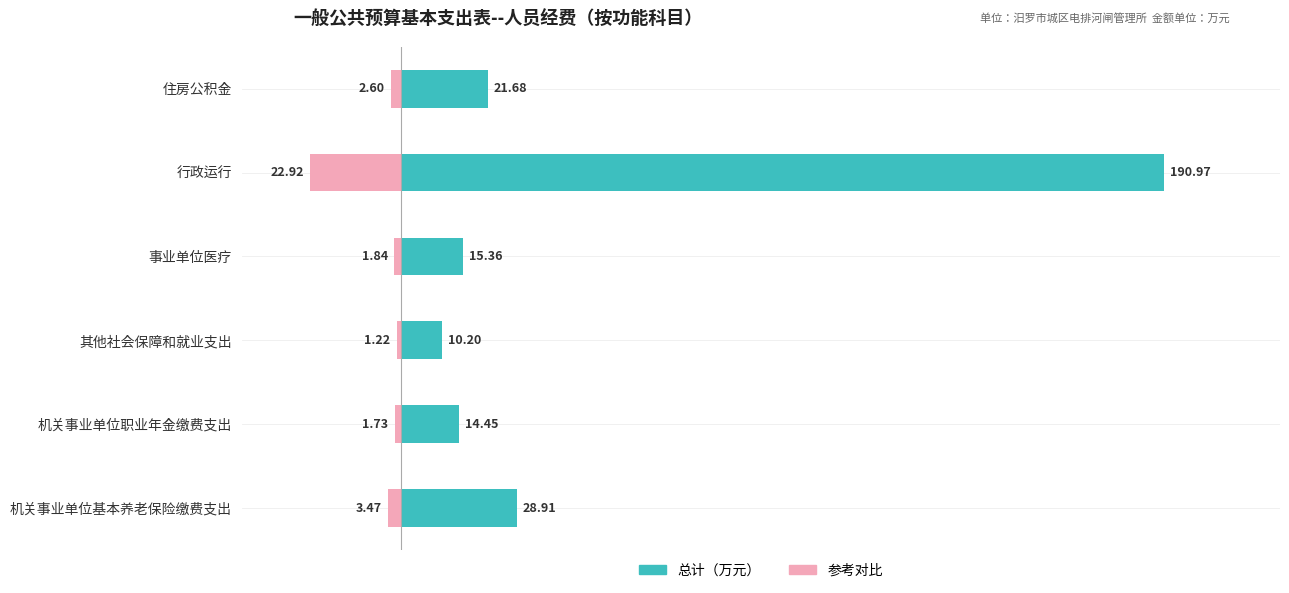

Which series has the largest range (max minus min)?

总计（万元）